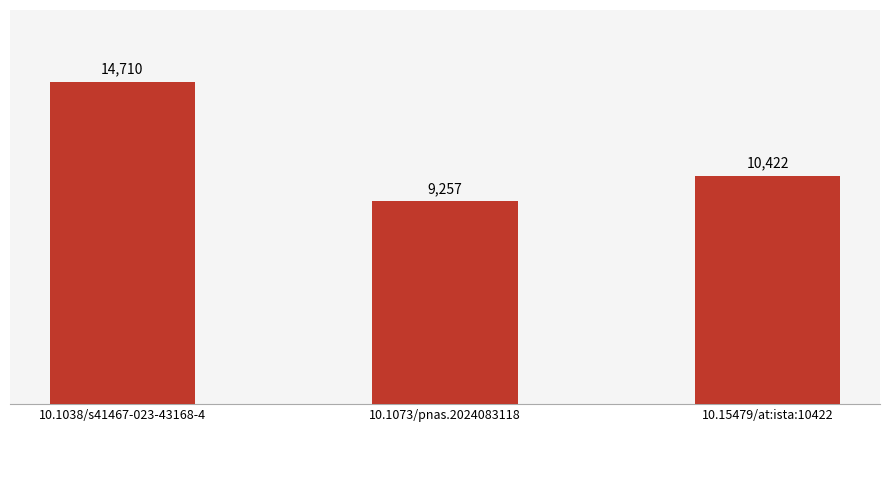

List the labels in order of value, smallest first.

10.1073/pnas.2024083118, 10.15479/at:ista:10422, 10.1038/s41467-023-43168-4